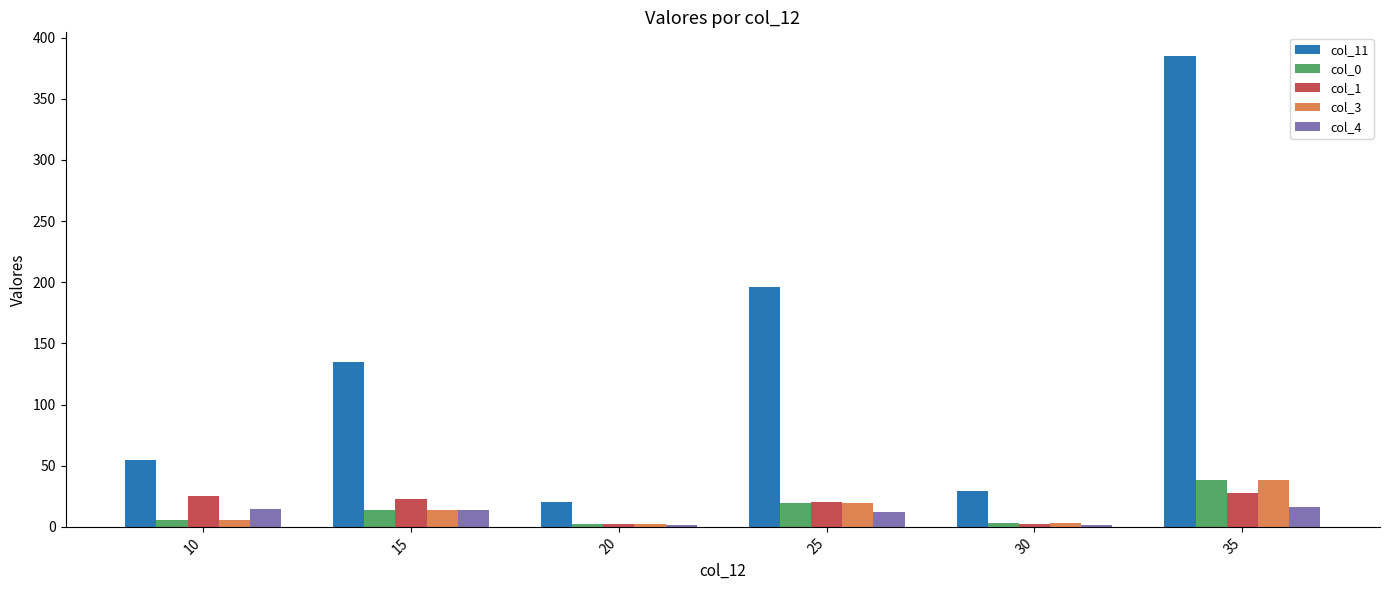

Rank the categories by col_11 value from lowest to highest.

20, 30, 10, 15, 25, 35